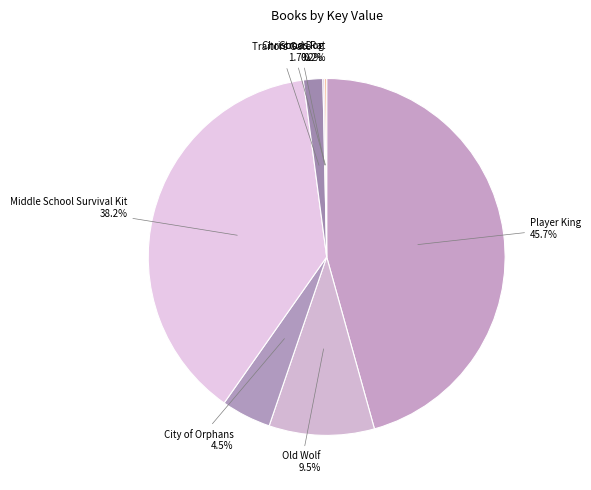

Which category has the biggest portion of the pie?

Player King